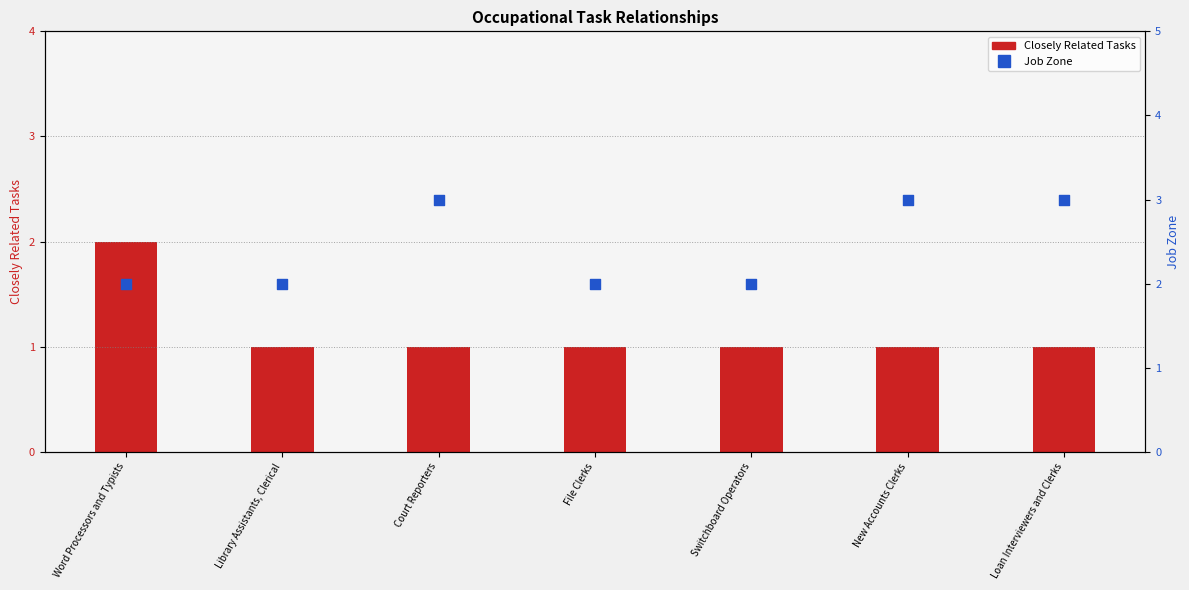

Is the value of Job Zone at Switchboard Operators greater than the value of Closely Related Tasks at New Accounts Clerks?

Yes